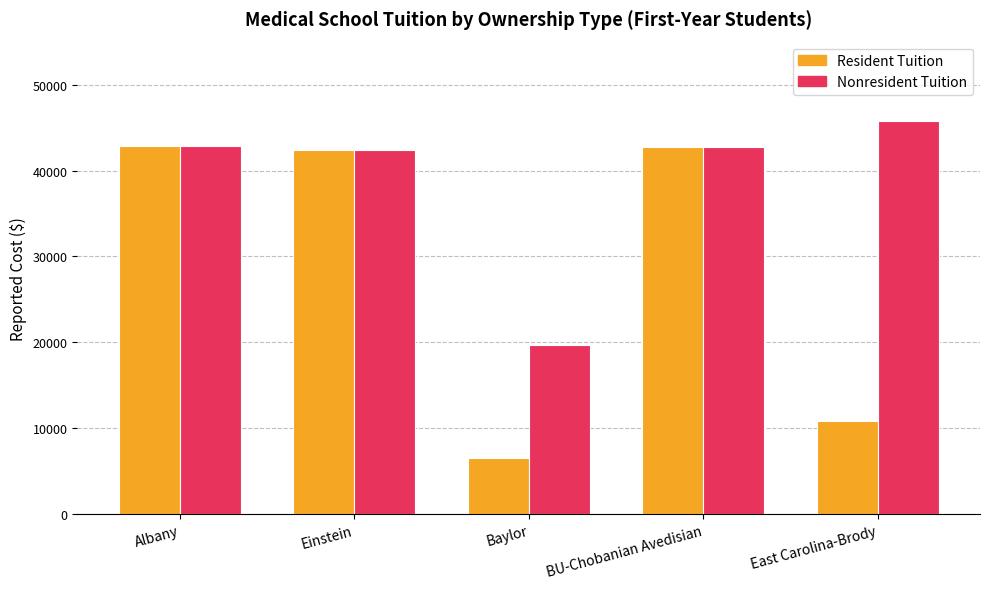

What is the spread (max minus min) of values at Baylor?

13100